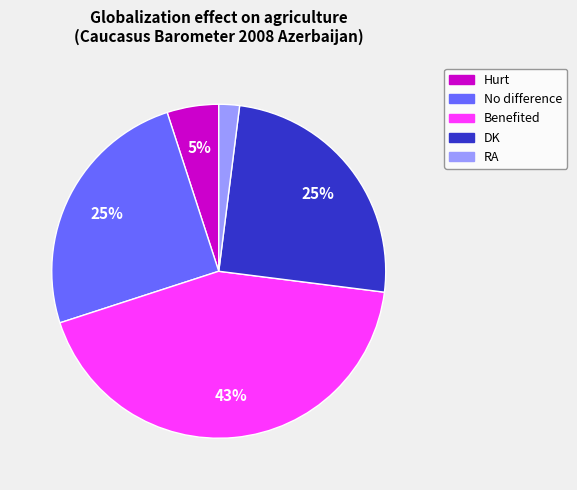

Which category has the smallest portion of the pie?

RA